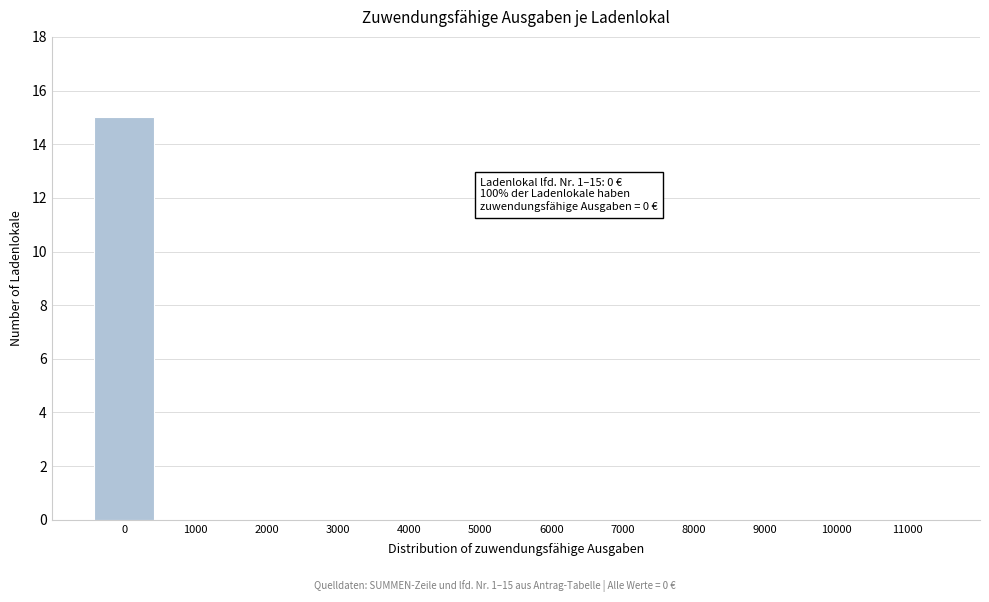

Reading left to right, transcribe all the data shown in this chart.

0=15	1000=0	2000=0	3000=0	4000=0	5000=0	6000=0	7000=0	8000=0	9000=0	10000=0	11000=0